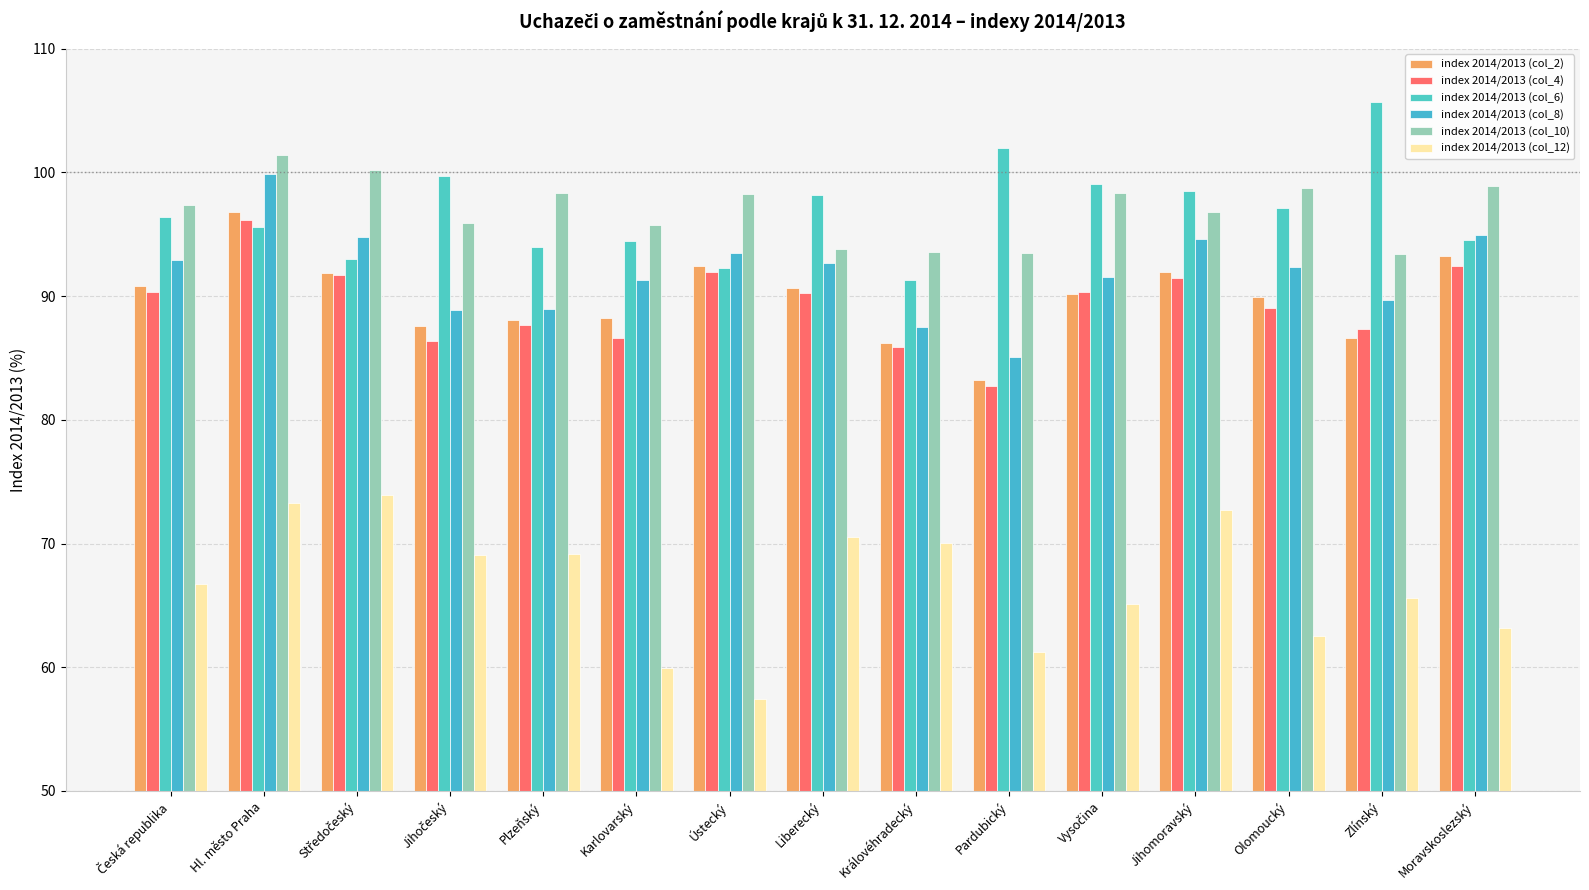

How many values in the index 2014/2013 (col_12) series exceed 66?

8